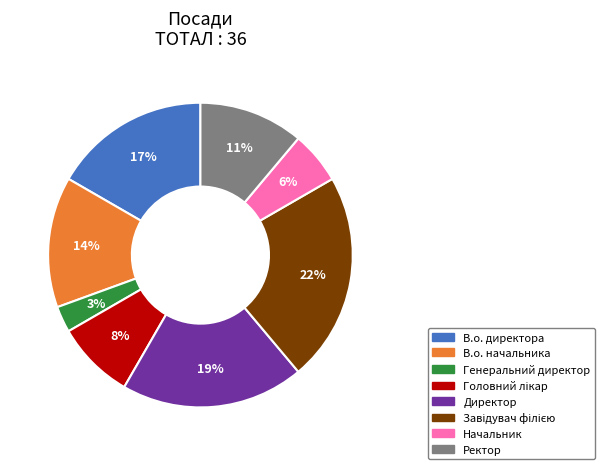

Do В.о. директора and Ректор together represent more than half of the pie?

No